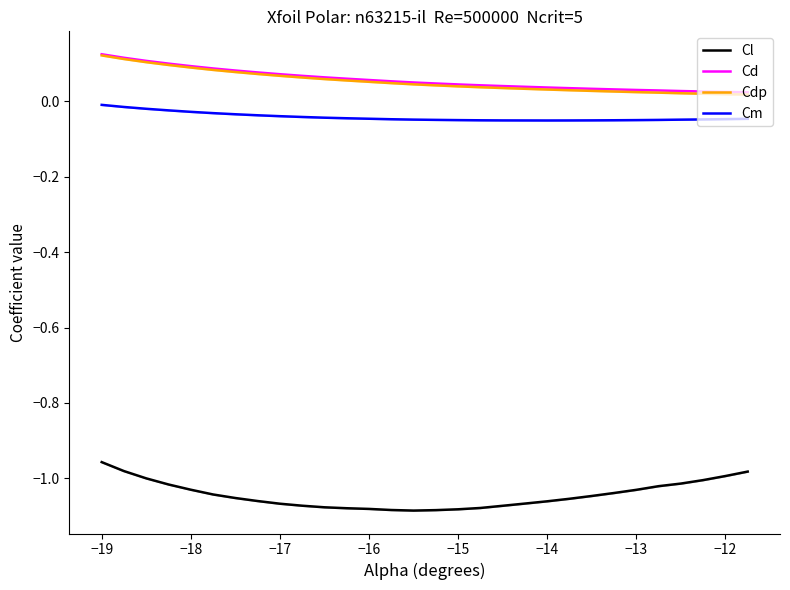

True or false: Cdp and Cl cross at least once.

False